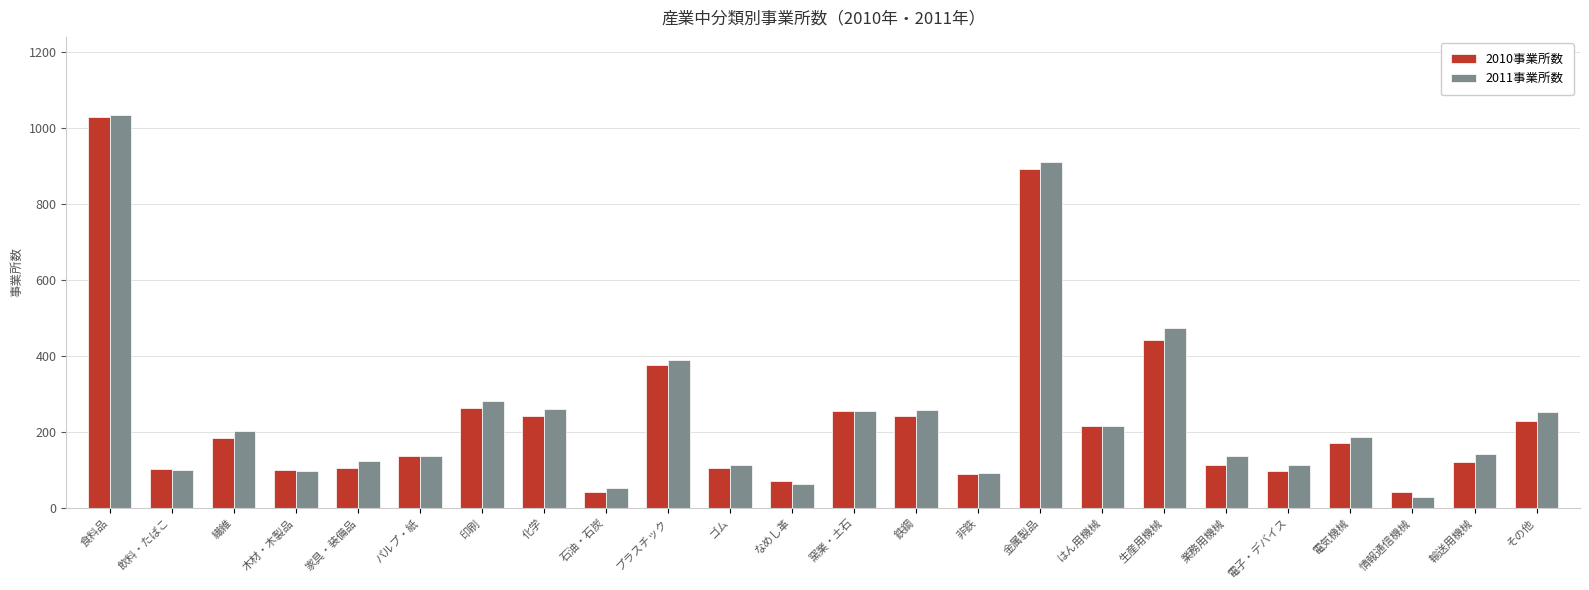

What is the greatest value displayed?

1033